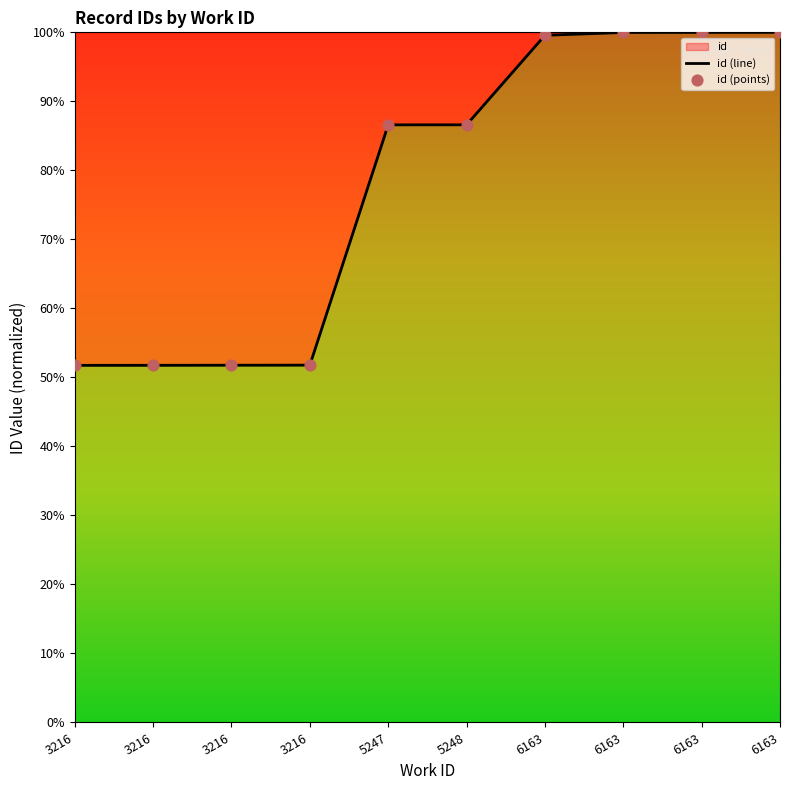

Which has a higher value, 5247 or 3216?

5247